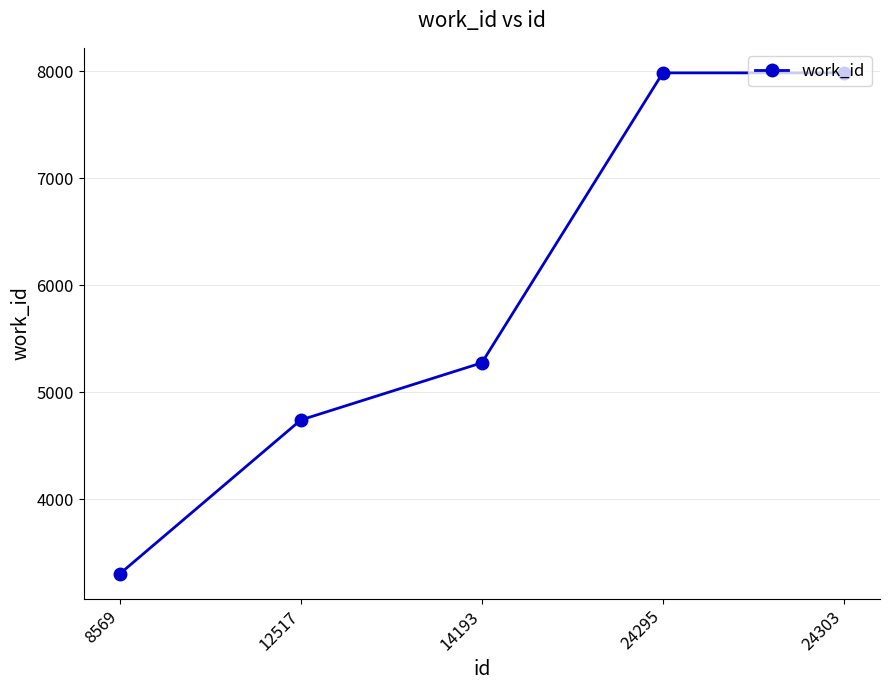

Between 12517 and 24303, which is larger?

24303